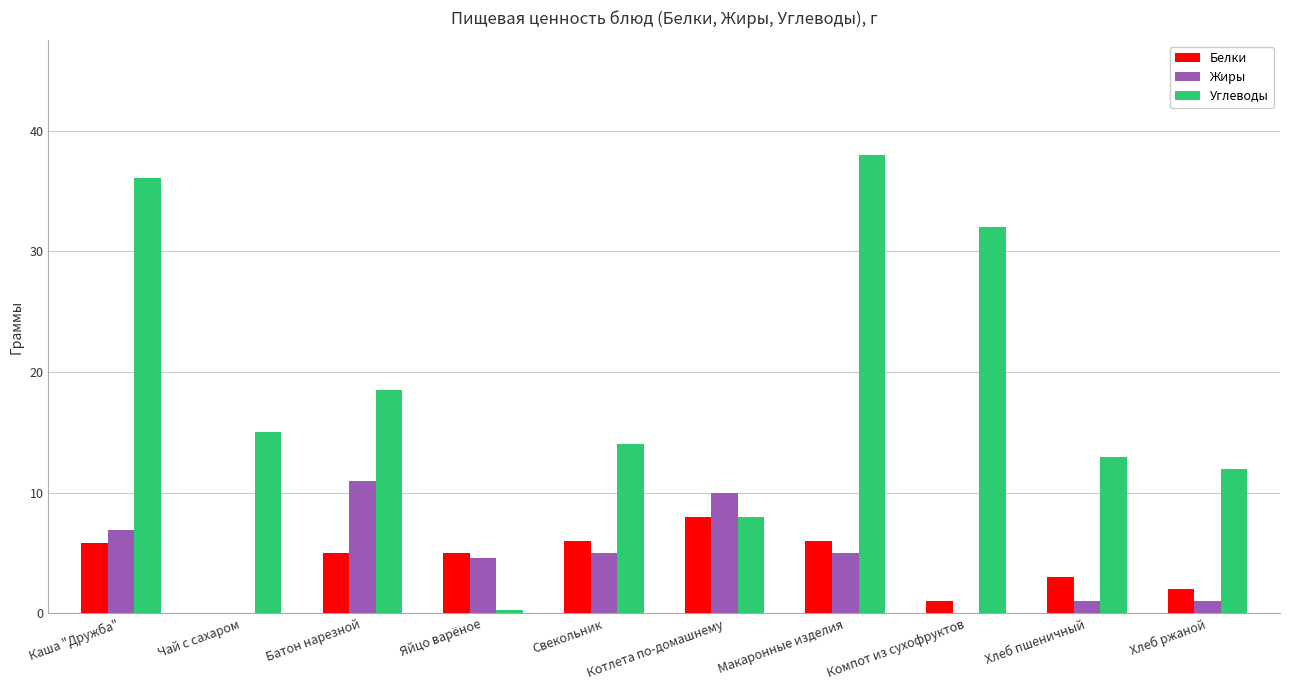

Which series changed the most between Каша "Дружба" and Батон нарезной?

Углеводы